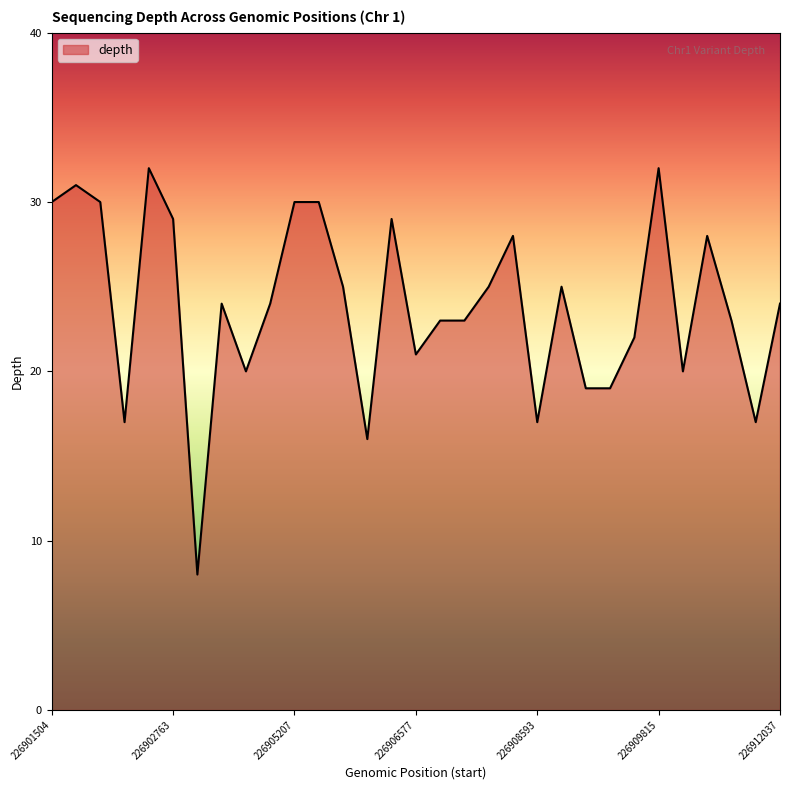

Does the chart have visible grid lines?

No